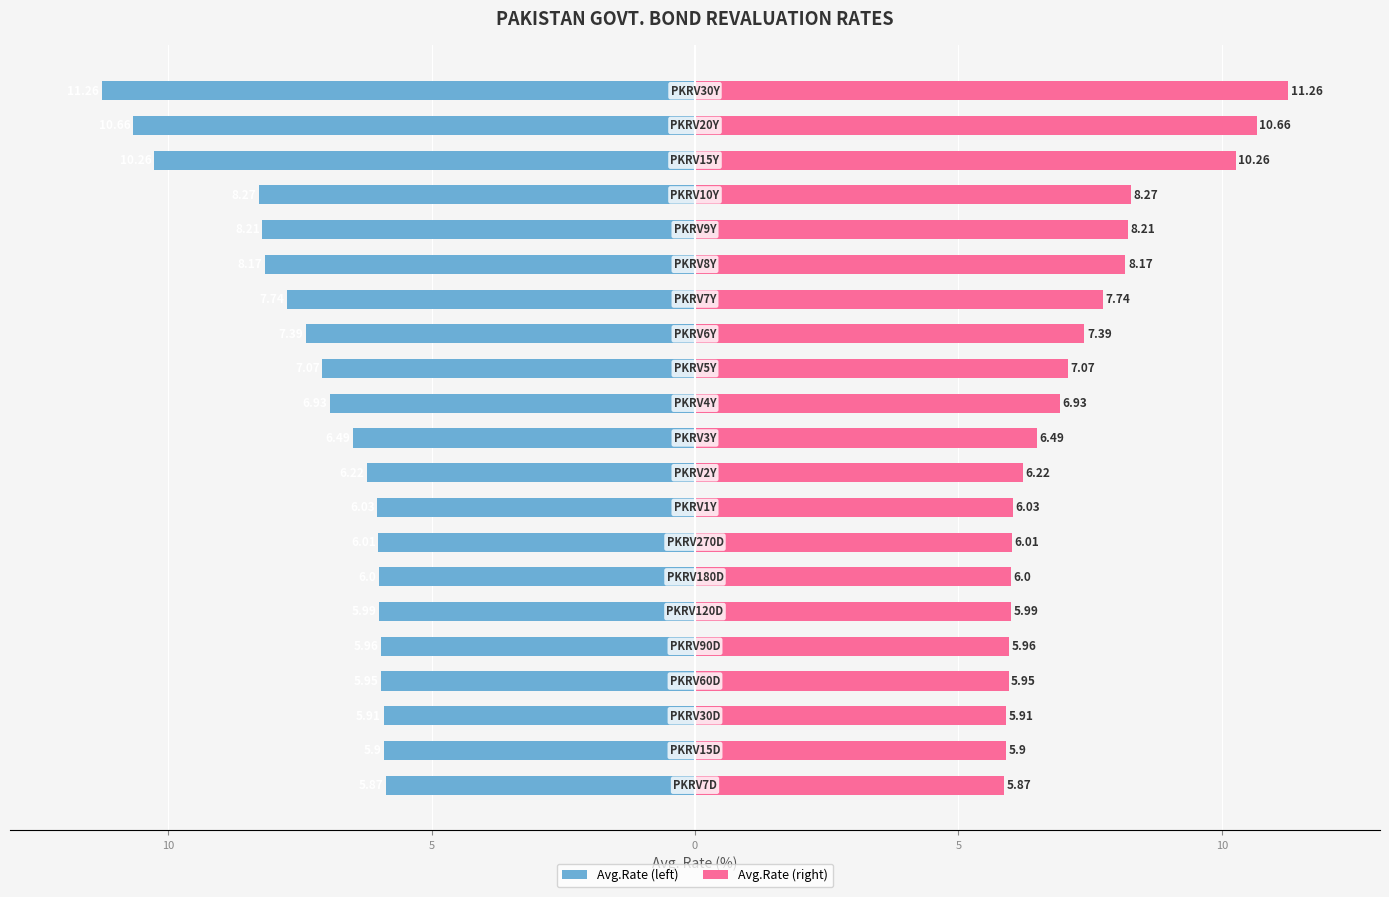

The Avg.Rate (right) series shows 9.3 at 10. True or false?

False